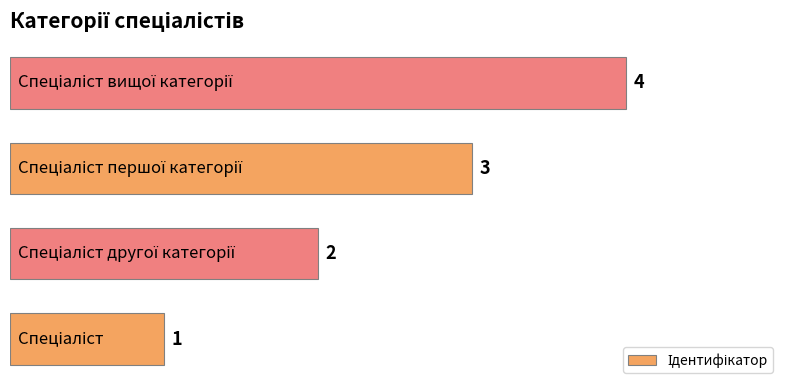

Count the values in the range 2 to 4.

3